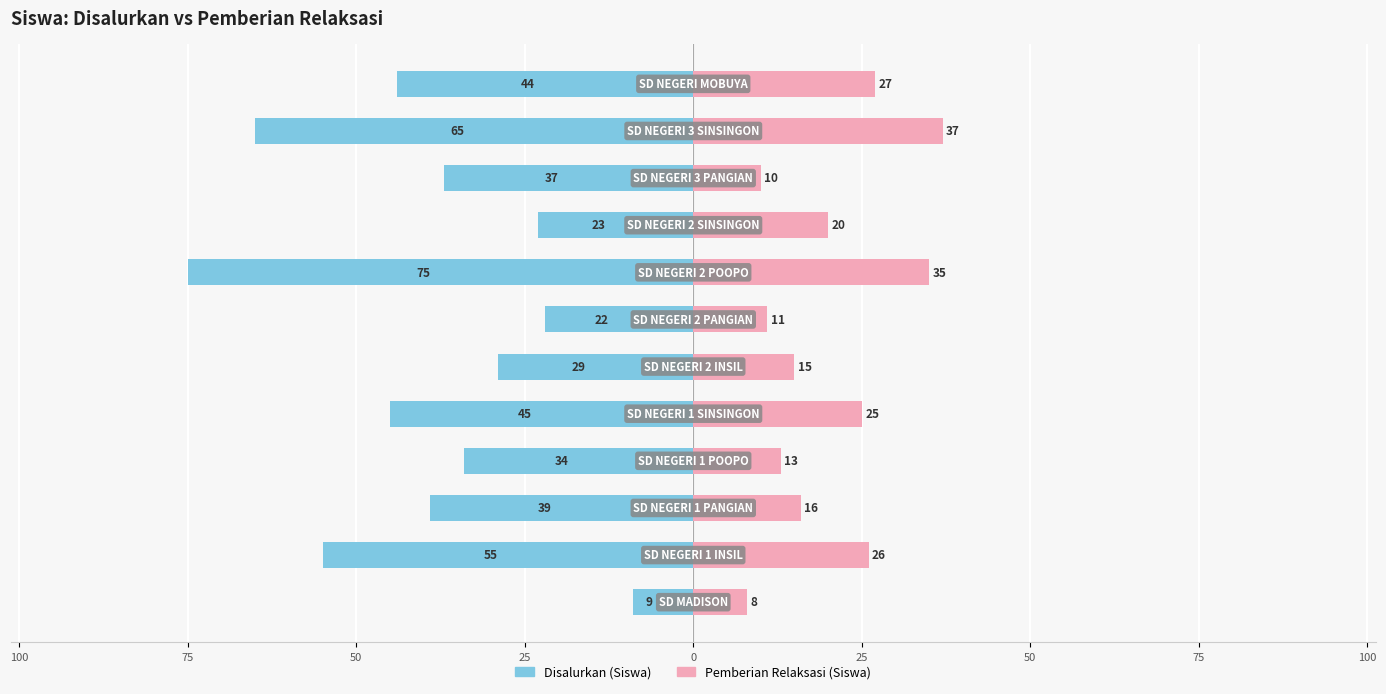

What are all the series names shown in the legend?

Disalurkan (Siswa), Pemberian Relaksasi (Siswa)